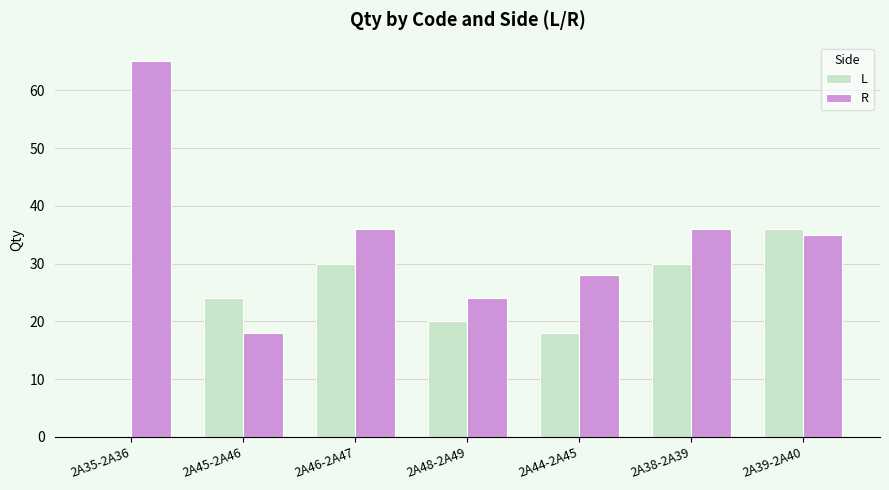

Which category has the highest value in the R series?

2A35-2A36